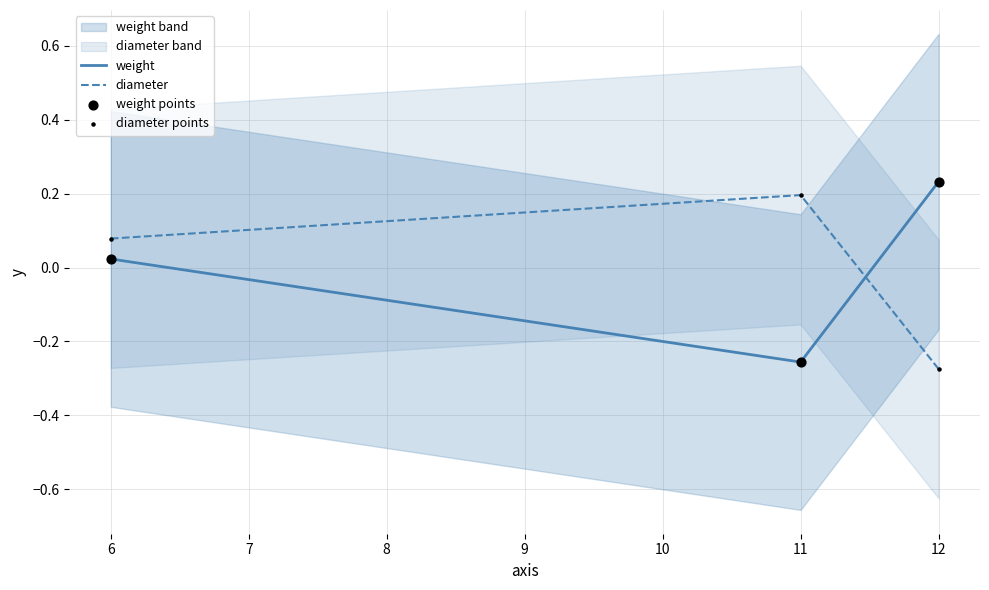

True or false: diameter has a value of 0.2 at 11.

True